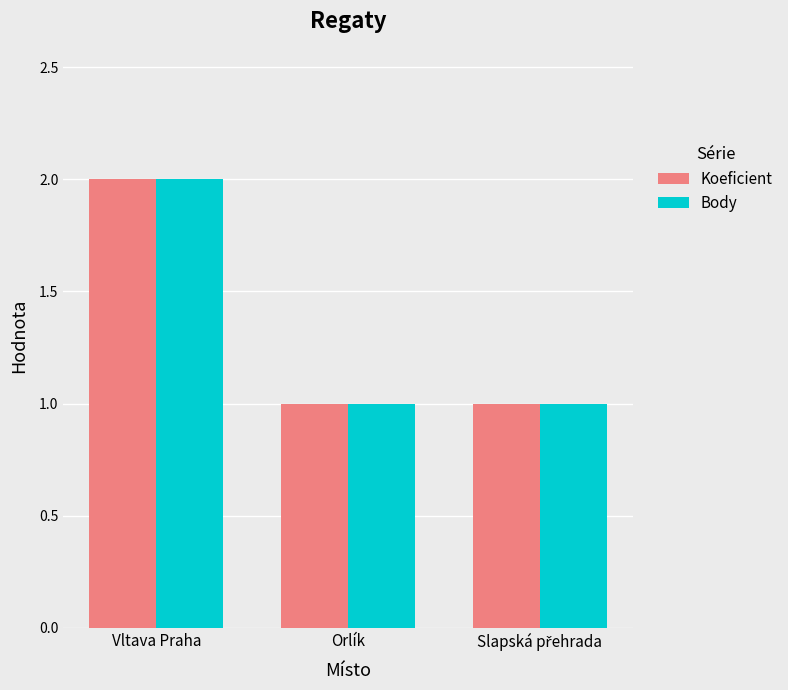

Is the value of Koeficient at Orlík greater than the value of Body at Vltava Praha?

No